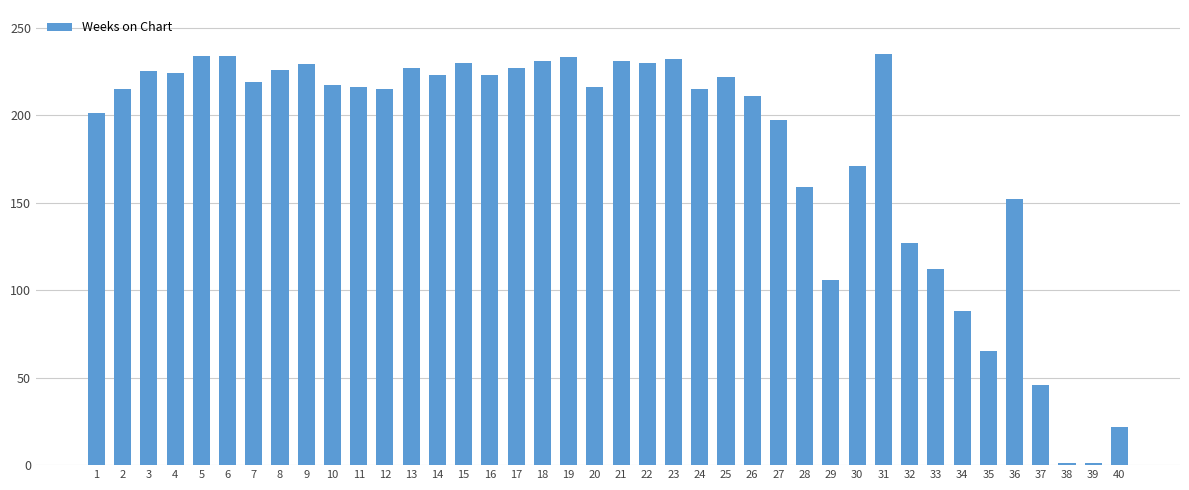

What is the maximum value shown in the chart?

235